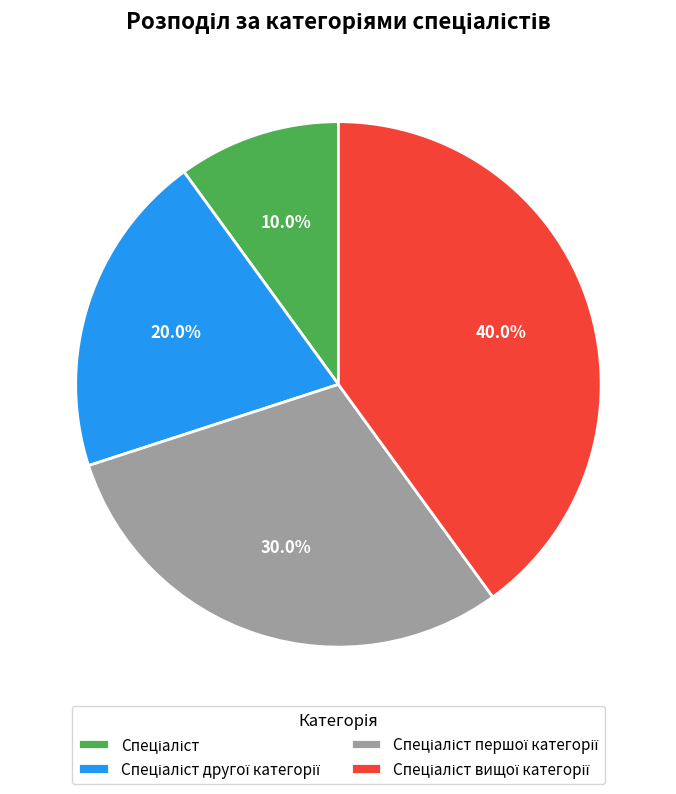

Count the number of slices in the pie.

4